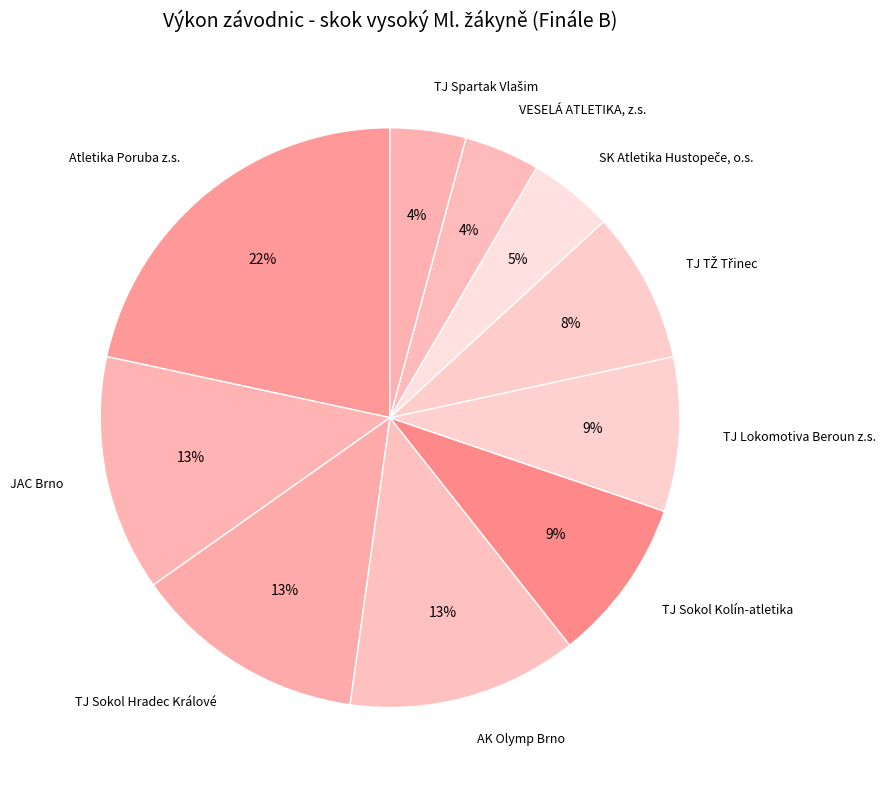

How many slices are in this pie chart?

10